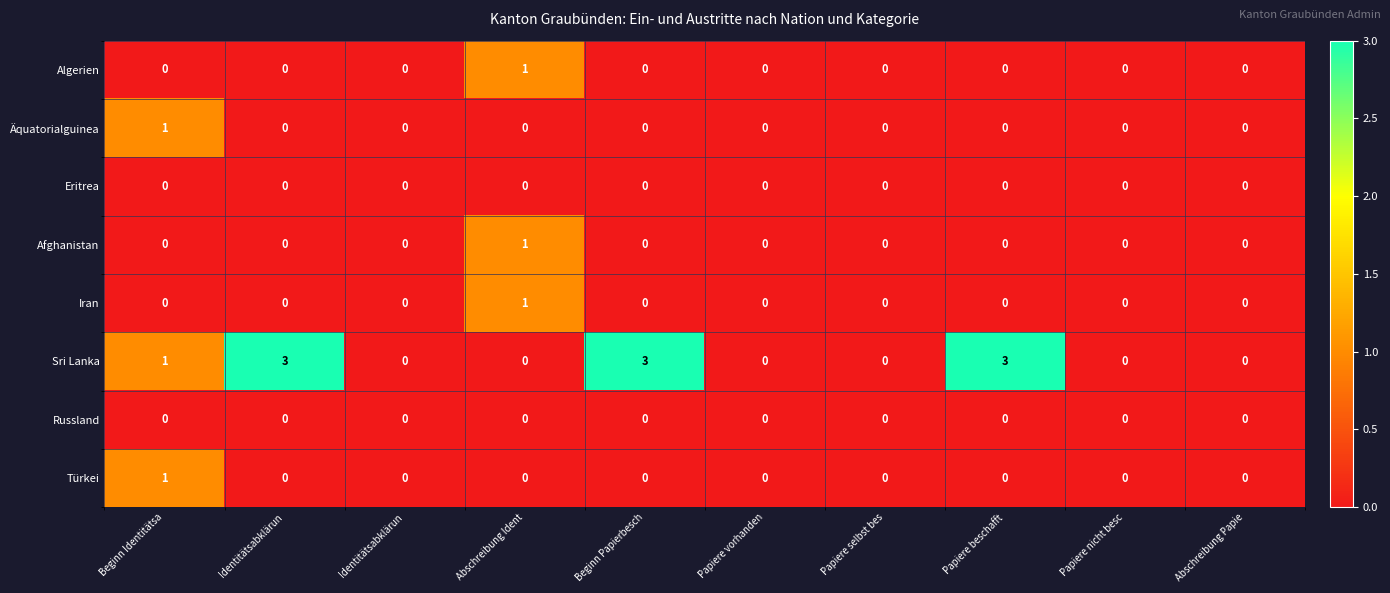

Which category has the highest value across all series?

Identitätsabklärun